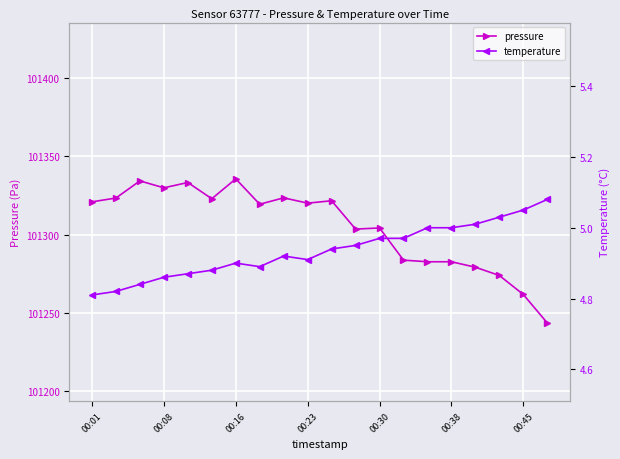

Is it true that pressure equals 101335.7 at 00:16?

True